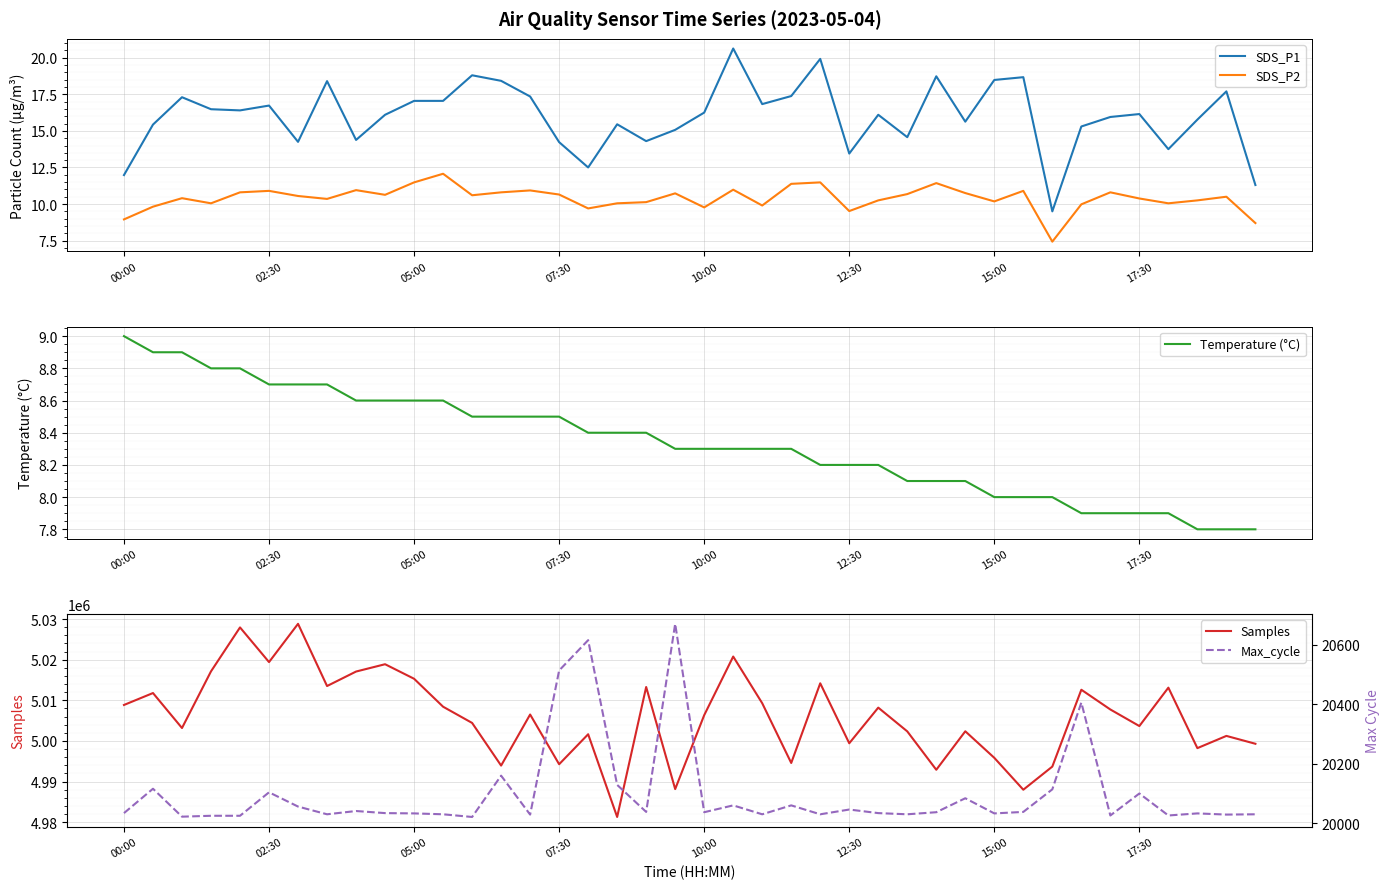

Is it true that Temperature (°C) equals 9.0 at 00:00?

True